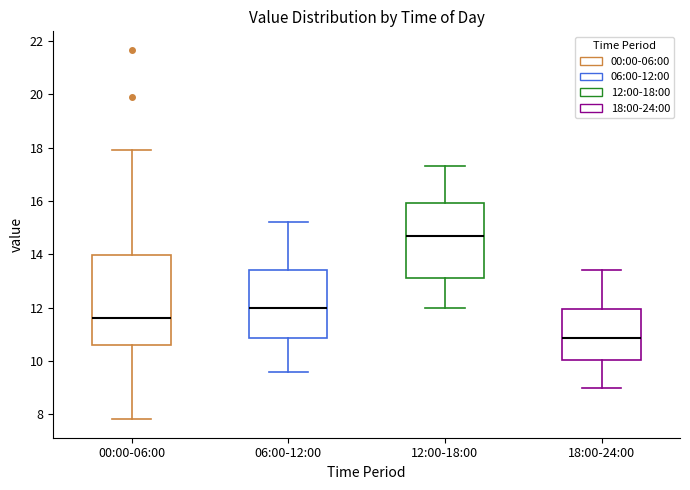

Reading left to right, read every box against the y-axis: the position of its median line, the range the box covers, and the ends of its whiskers. The values are not printed on the chart, so give them approximately, as read against the axis.

00:00-06:00: median 11.6, box 10.6 to 14.0, whiskers 7.8 to 18.0
06:00-12:00: median 12.0, box 10.8 to 13.4, whiskers 9.6 to 15.2
12:00-18:00: median 14.8, box 13.2 to 16.0, whiskers 12.0 to 17.4
18:00-24:00: median 10.8, box 10.0 to 12.0, whiskers 9.0 to 13.4